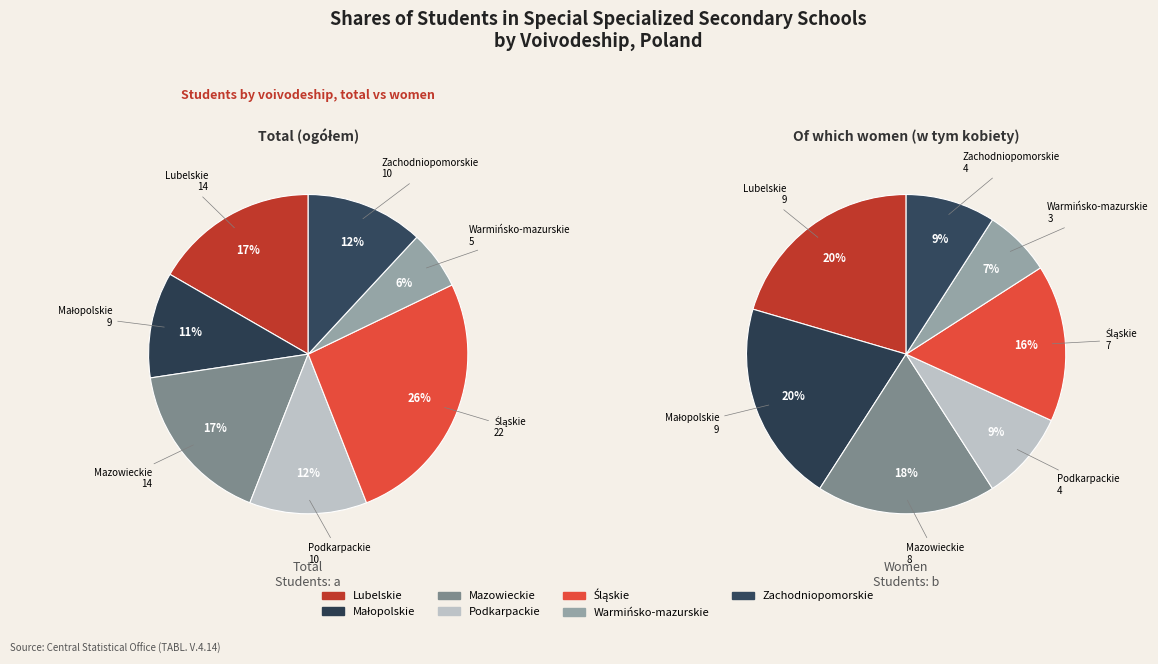

Which series has the widest spread of values?

values_a